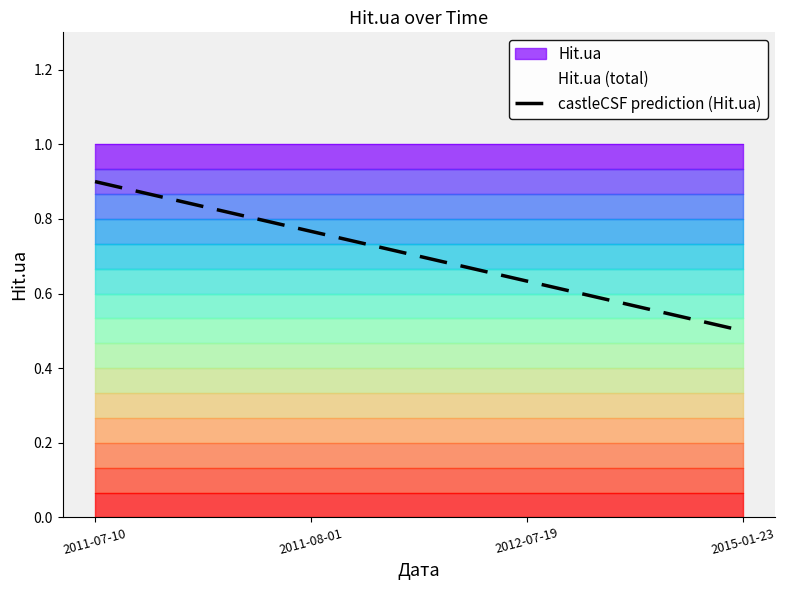

What is the smallest value displayed?

0.5